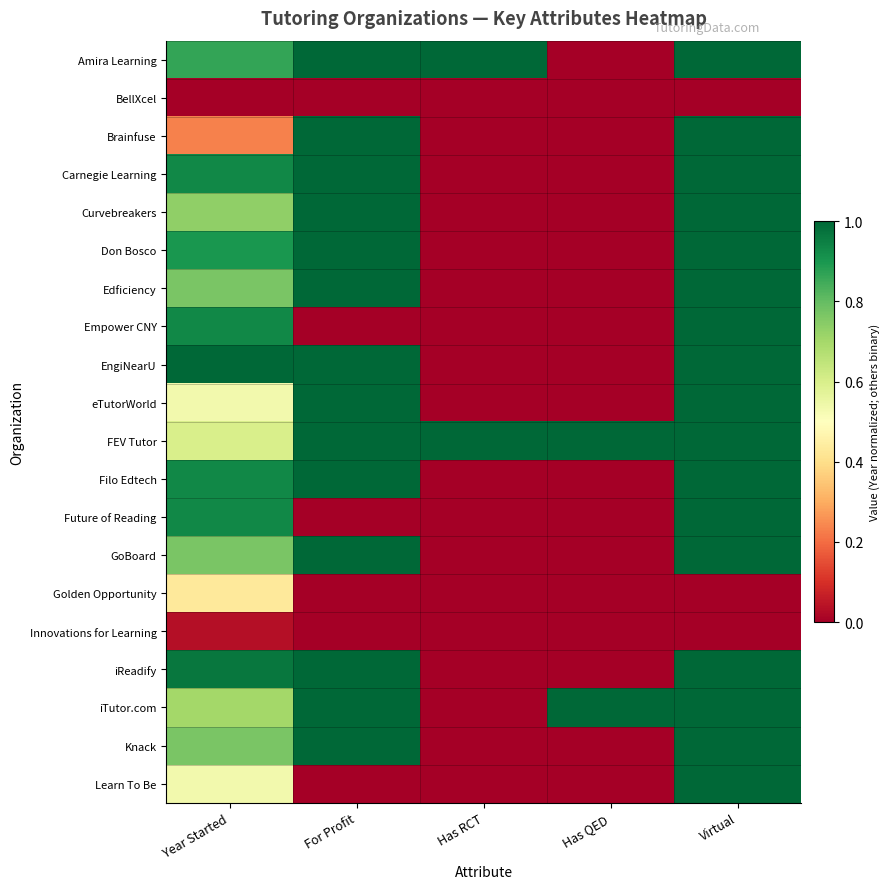

Reading left to right, what are all the values shown in this chart?

Amira Learning: Year Started=0.9	For Profit=1.0	Has RCT=1.0	Has QED=0.0	Virtual=1.0
BellXcel: Year Started=0.0	For Profit=0.0	Has RCT=0.0	Has QED=0.0	Virtual=0.0
Brainfuse: Year Started=0.2	For Profit=1.0	Has RCT=0.0	Has QED=0.0	Virtual=1.0
Carnegie Learning: Year Started=0.9	For Profit=1.0	Has RCT=0.0	Has QED=0.0	Virtual=1.0
Curvebreakers: Year Started=0.7	For Profit=1.0	Has RCT=0.0	Has QED=0.0	Virtual=1.0
Don Bosco: Year Started=0.9	For Profit=1.0	Has RCT=0.0	Has QED=0.0	Virtual=1.0
Edficiency: Year Started=0.8	For Profit=1.0	Has RCT=0.0	Has QED=0.0	Virtual=1.0
Empower CNY: Year Started=0.9	For Profit=0.0	Has RCT=0.0	Has QED=0.0	Virtual=1.0
EngiNearU: Year Started=1.0	For Profit=1.0	Has RCT=0.0	Has QED=0.0	Virtual=1.0
eTutorWorld: Year Started=0.5	For Profit=1.0	Has RCT=0.0	Has QED=0.0	Virtual=1.0
FEV Tutor: Year Started=0.6	For Profit=1.0	Has RCT=1.0	Has QED=1.0	Virtual=1.0
Filo Edtech: Year Started=0.9	For Profit=1.0	Has RCT=0.0	Has QED=0.0	Virtual=1.0
Future of Reading: Year Started=0.9	For Profit=0.0	Has RCT=0.0	Has QED=0.0	Virtual=1.0
GoBoard: Year Started=0.8	For Profit=1.0	Has RCT=0.0	Has QED=0.0	Virtual=1.0
Golden Opportunity: Year Started=0.4	For Profit=0.0	Has RCT=0.0	Has QED=0.0	Virtual=0.0
Innovations for Learning: Year Started=0.0	For Profit=0.0	Has RCT=0.0	Has QED=0.0	Virtual=0.0
iReadify: Year Started=1.0	For Profit=1.0	Has RCT=0.0	Has QED=0.0	Virtual=1.0
iTutor.com: Year Started=0.7	For Profit=1.0	Has RCT=0.0	Has QED=1.0	Virtual=1.0
Knack: Year Started=0.8	For Profit=1.0	Has RCT=0.0	Has QED=0.0	Virtual=1.0
Learn To Be: Year Started=0.5	For Profit=0.0	Has RCT=0.0	Has QED=0.0	Virtual=1.0